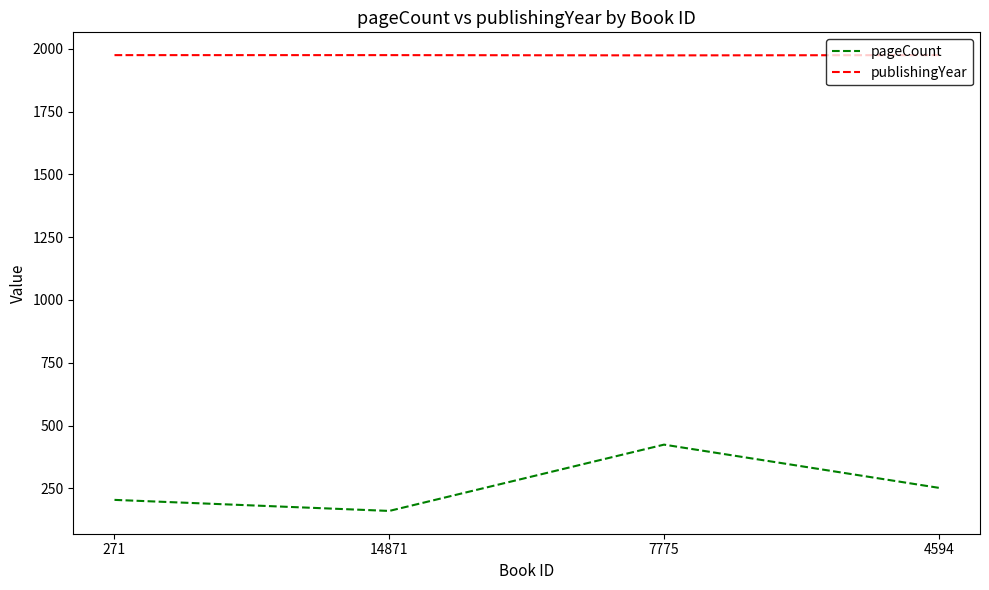

What is the average value of the publishingYear series?

1975